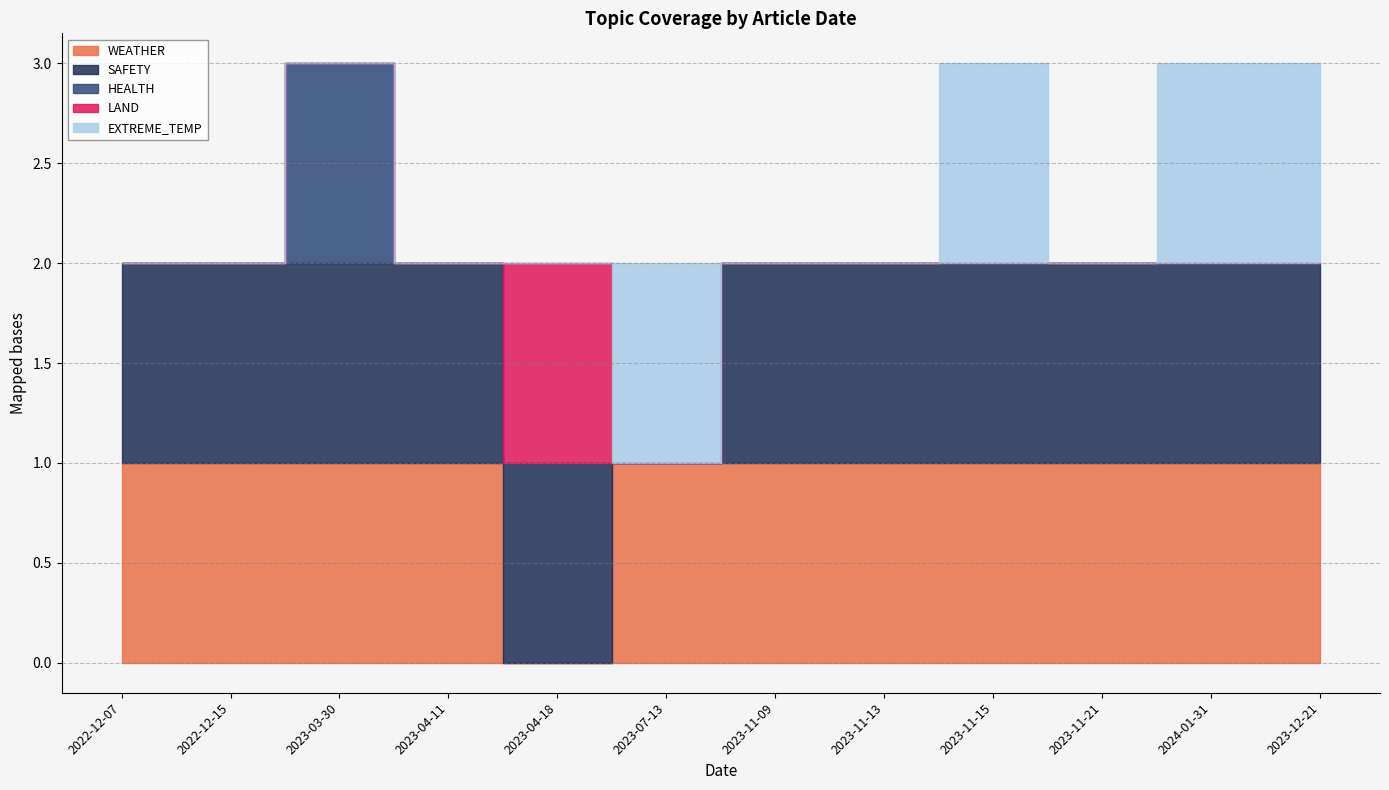

Reading left to right, transcribe all the data shown in this chart.

WEATHER: 2022-12-07=1	2022-12-15=1	2023-03-30=1	2023-04-11=1	2023-04-18=0	2023-07-13=1	2023-11-09=1	2023-11-13=1	2023-11-15=1	2023-11-21=1	2024-01-31=1	2023-12-21=1
SAFETY: 2022-12-07=1	2022-12-15=1	2023-03-30=1	2023-04-11=1	2023-04-18=1	2023-07-13=0	2023-11-09=1	2023-11-13=1	2023-11-15=1	2023-11-21=1	2024-01-31=1	2023-12-21=1
HEALTH: 2022-12-07=0	2022-12-15=0	2023-03-30=1	2023-04-11=0	2023-04-18=0	2023-07-13=0	2023-11-09=0	2023-11-13=0	2023-11-15=0	2023-11-21=0	2024-01-31=0	2023-12-21=0
LAND: 2022-12-07=0	2022-12-15=0	2023-03-30=0	2023-04-11=0	2023-04-18=1	2023-07-13=0	2023-11-09=0	2023-11-13=0	2023-11-15=0	2023-11-21=0	2024-01-31=0	2023-12-21=0
EXTREME_TEMP: 2022-12-07=0	2022-12-15=0	2023-03-30=0	2023-04-11=0	2023-04-18=0	2023-07-13=1	2023-11-09=0	2023-11-13=0	2023-11-15=1	2023-11-21=0	2024-01-31=1	2023-12-21=1